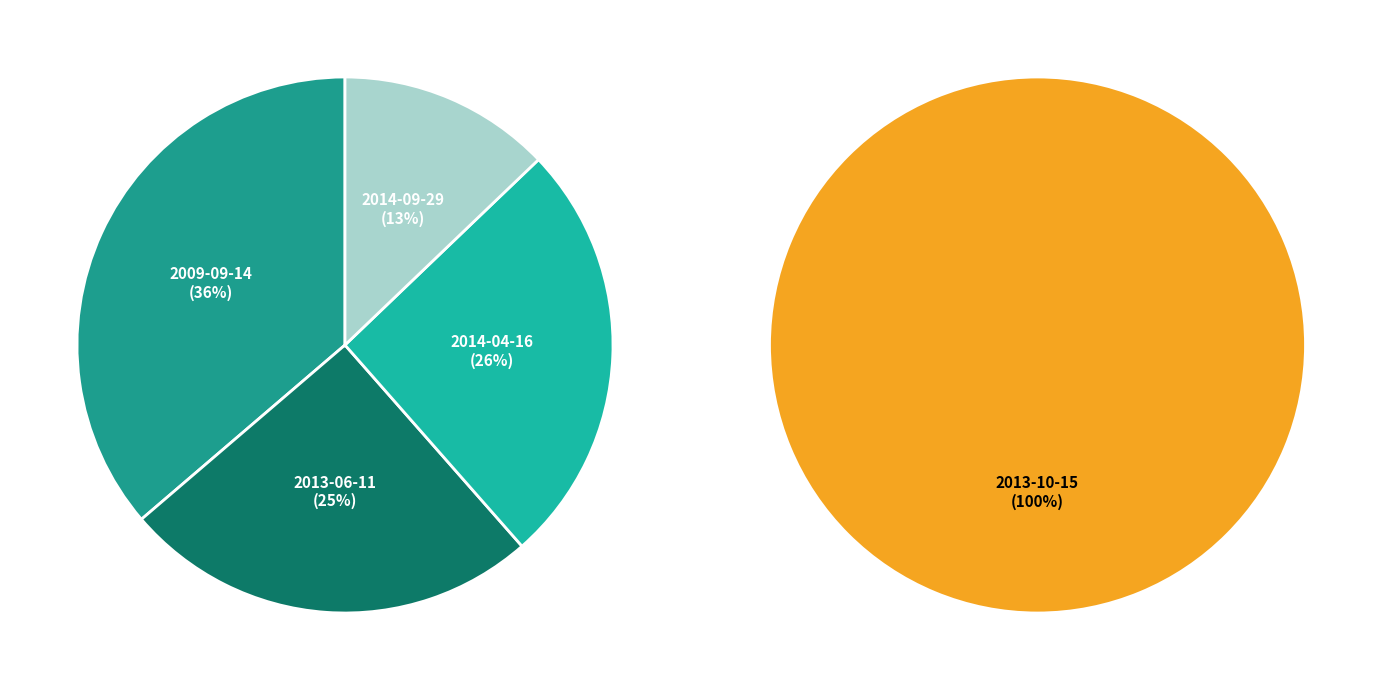

Is there a majority slice in this chart?

No